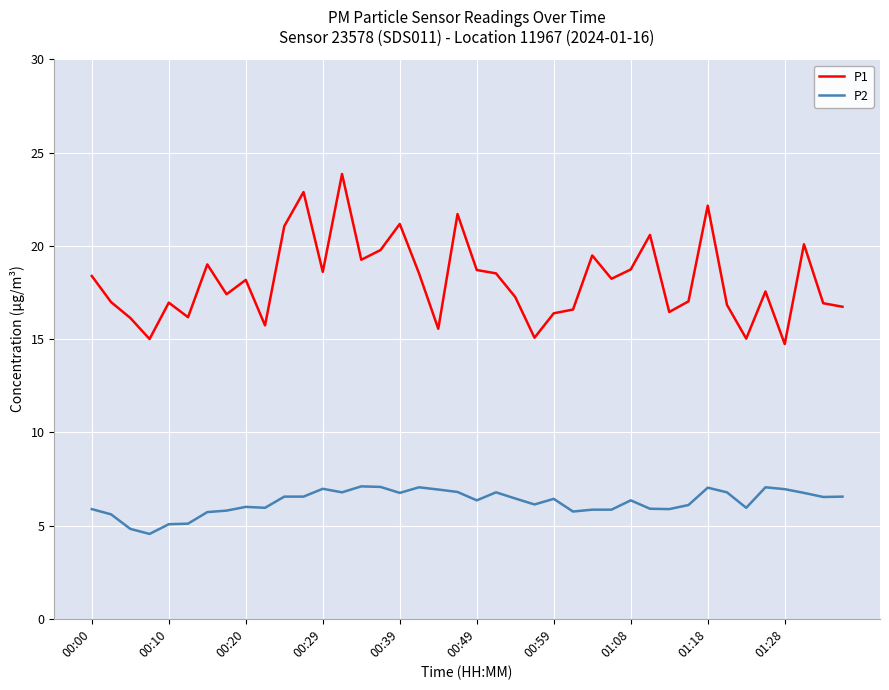

What is the difference between the maximum and minimum values in the P1 series?

9.1